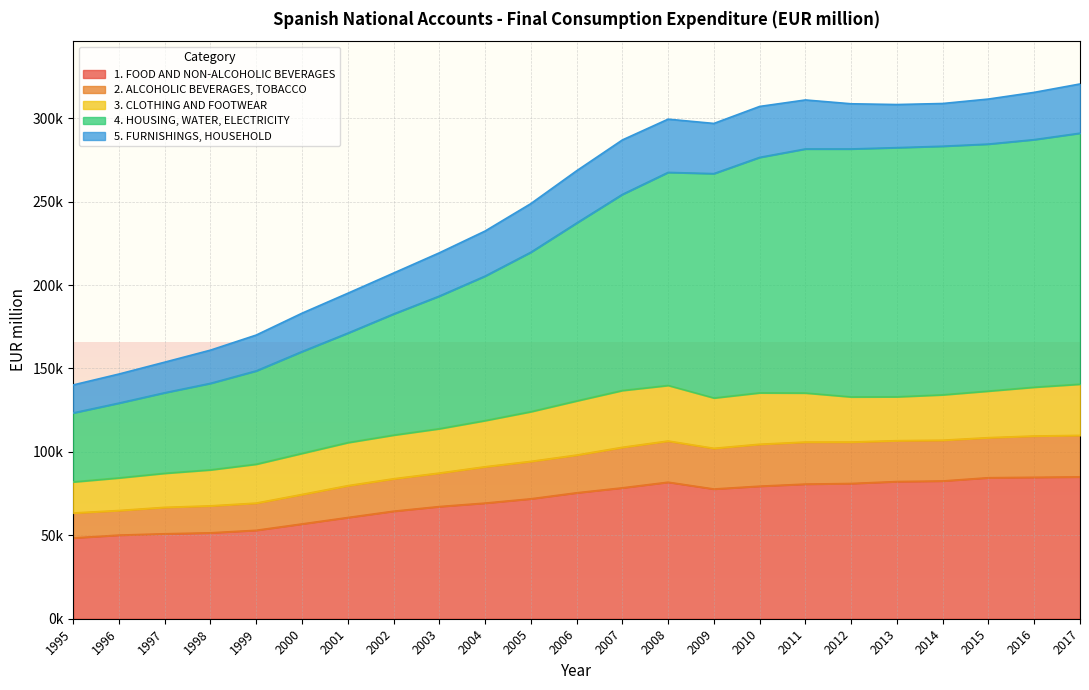

Does the chart display data point markers on the line(s)?

No